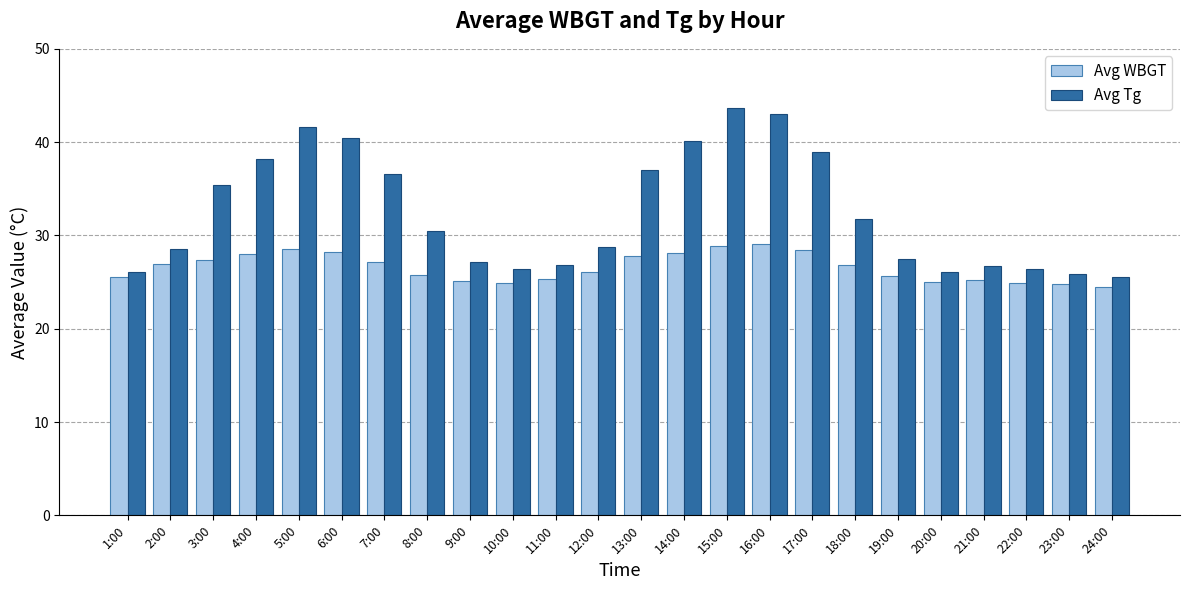

What is the minimum value shown in the chart?

24.5